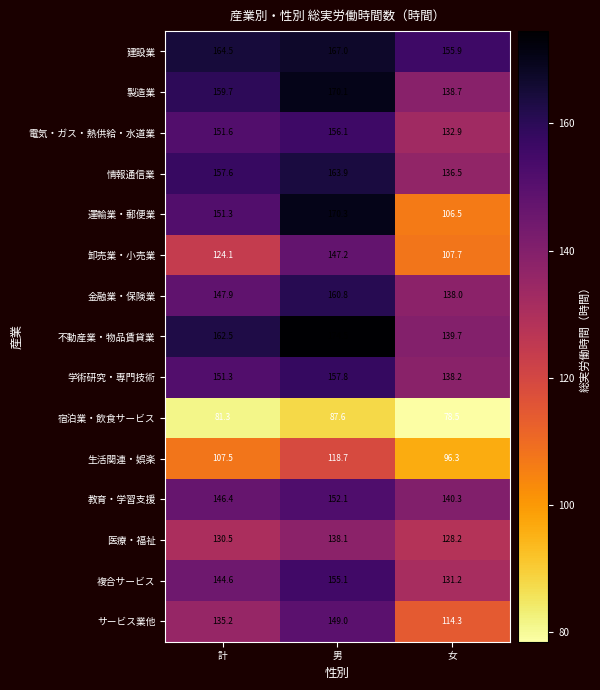

What is the difference between the 金融業・保険業 values at 男 and 女?

22.8